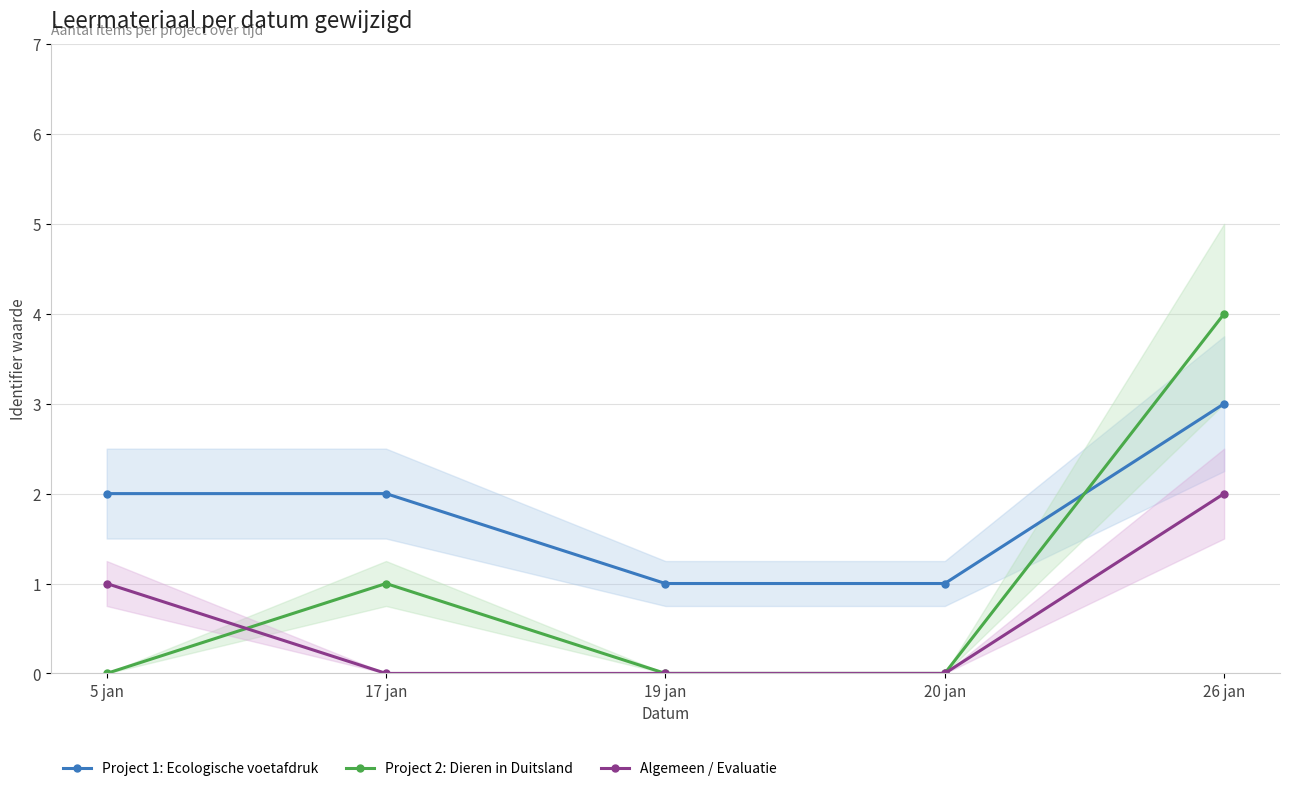

At 17 jan, list the series in order from smallest to largest.

Algemeen / Evaluatie, Project 2: Dieren in Duitsland, Project 1: Ecologische voetafdruk